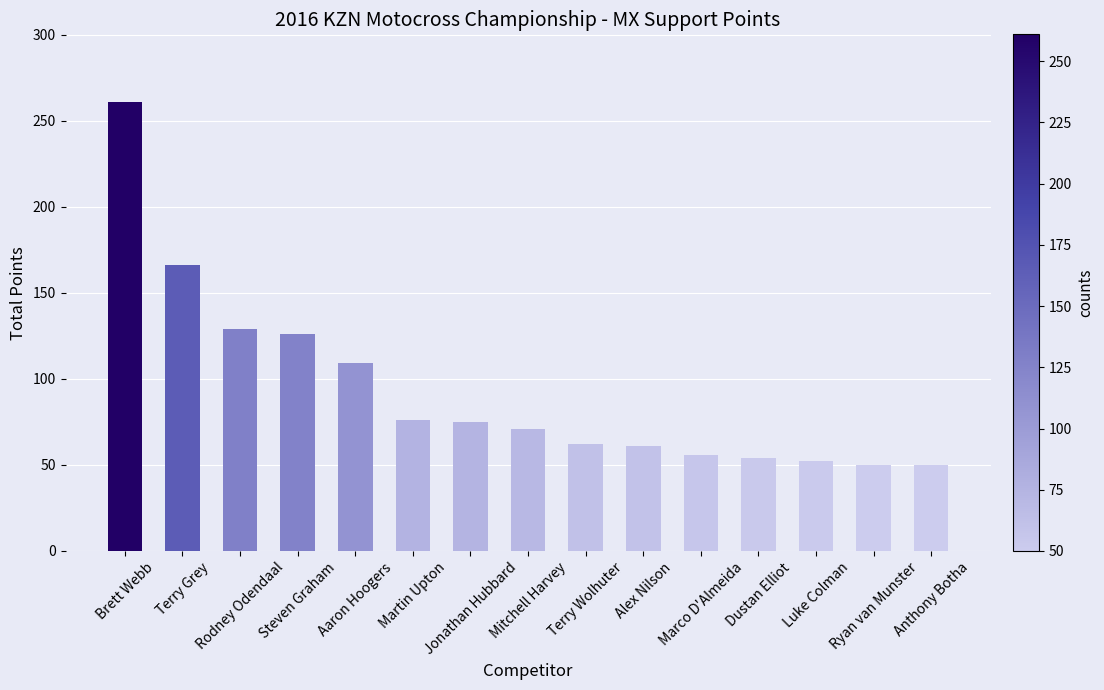

What is the maximum value shown in the chart?

261